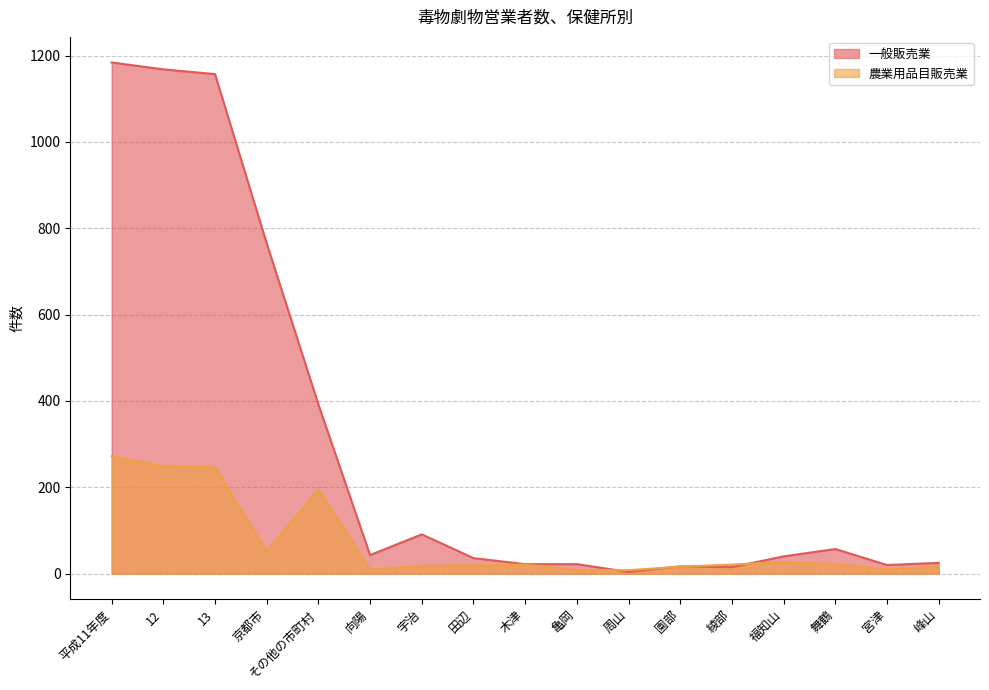

Between 13 and 舞鶴, which is larger?

13